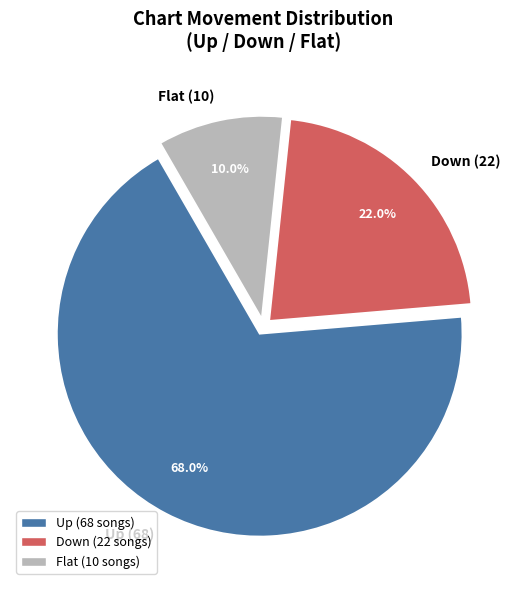

Between Flat (10) and Up (68), which is larger?

Up (68)